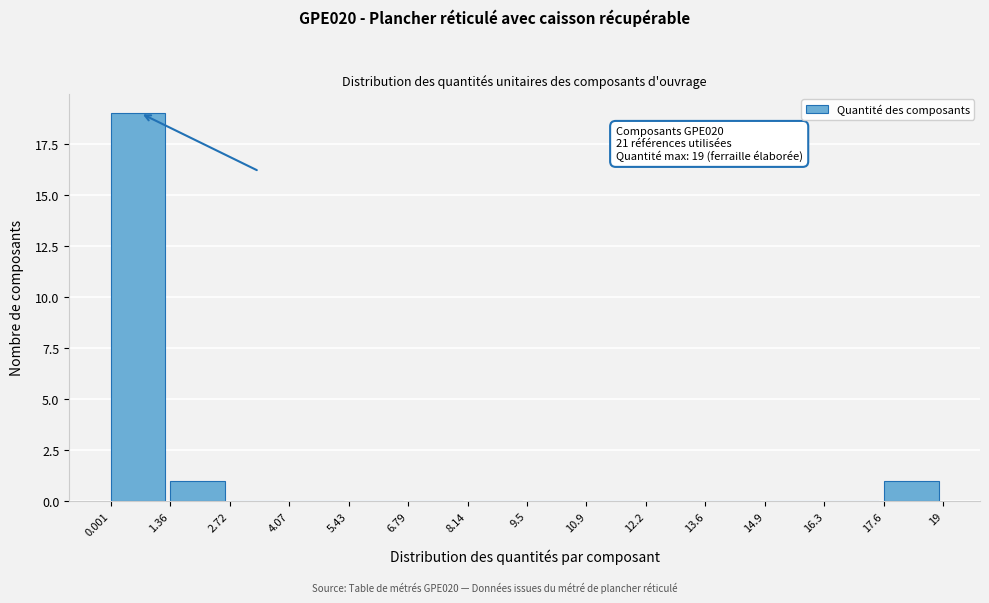

Over which range of the x-axis is the bar tallest?

0.001 to 1.36